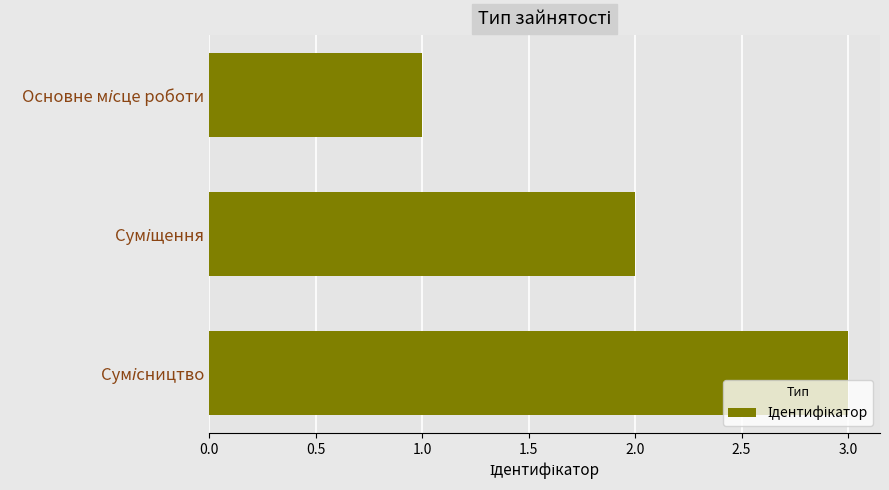

What is the maximum value shown in the chart?

3